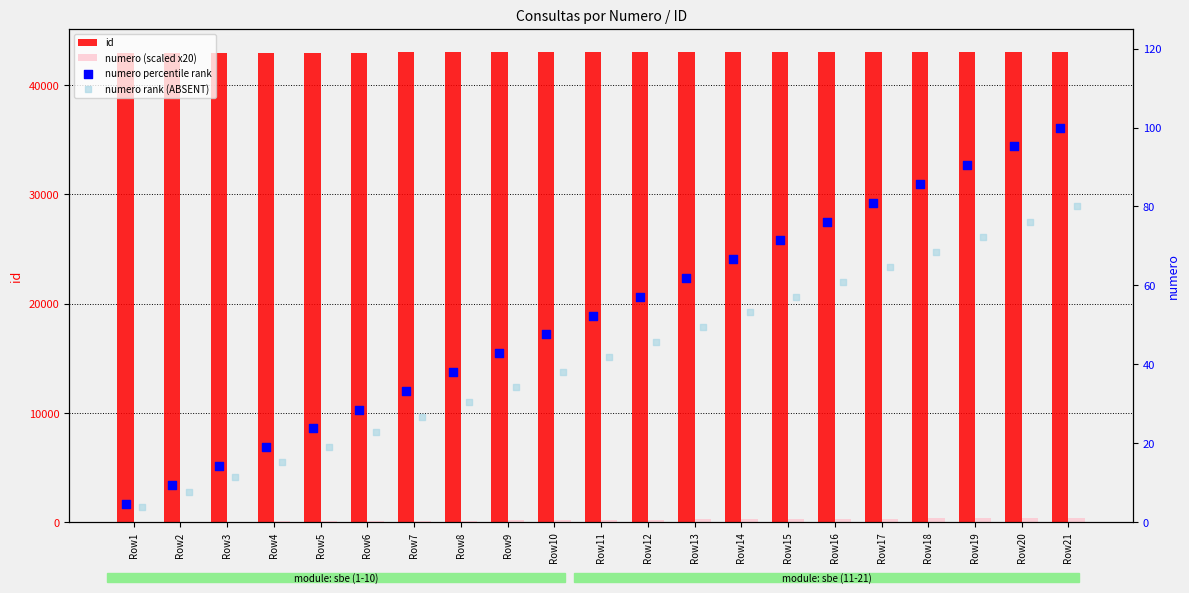

What are all the series names shown in the legend?

id, numero (scaled x20), numero percentile rank, numero rank (ABSENT)